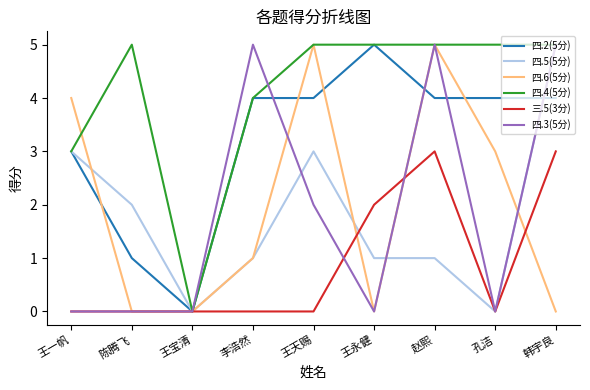

Is it true that 四.2(5分) equals 4 at 韩宇良?

True